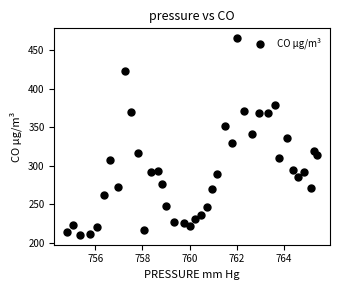

What is the range of Y values (max minus min)?

255.1